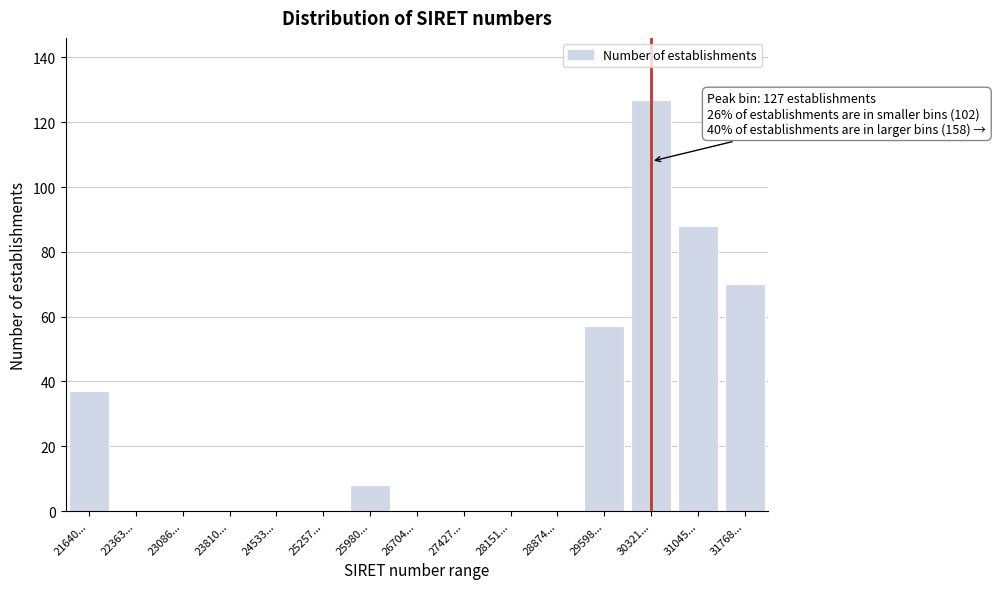

Reading right to left, list all the values displayed in this chart.

31768...=70	31045...=88	30321...=127	29598...=57	28874...=0	28151...=0	27427...=0	26704...=0	25980...=8	25257...=0	24533...=0	23810...=0	23086...=0	22363...=0	21640...=37